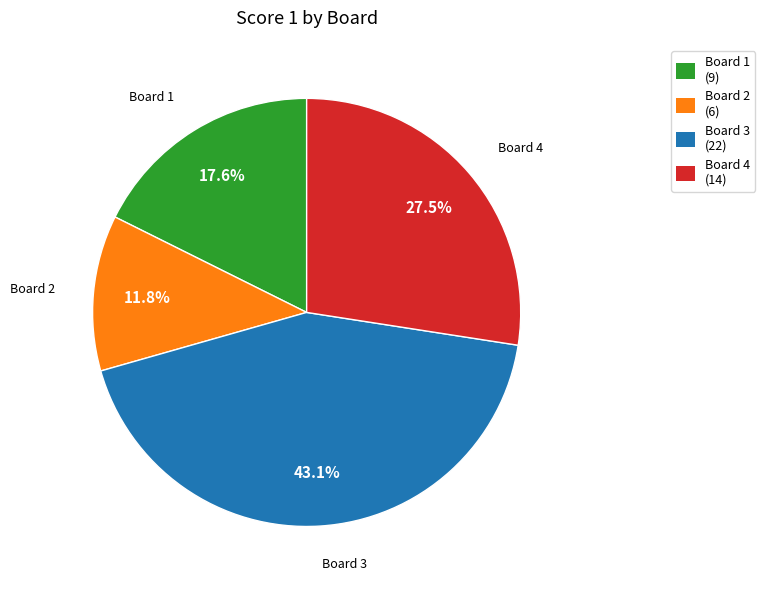

Do Board 2 (6) and Board 4 (14) together represent more than half of the pie?

No